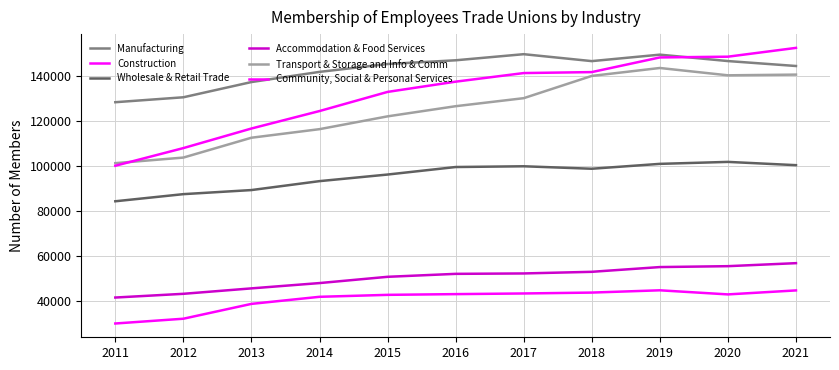

What is the total value across all series at 2016?

604874